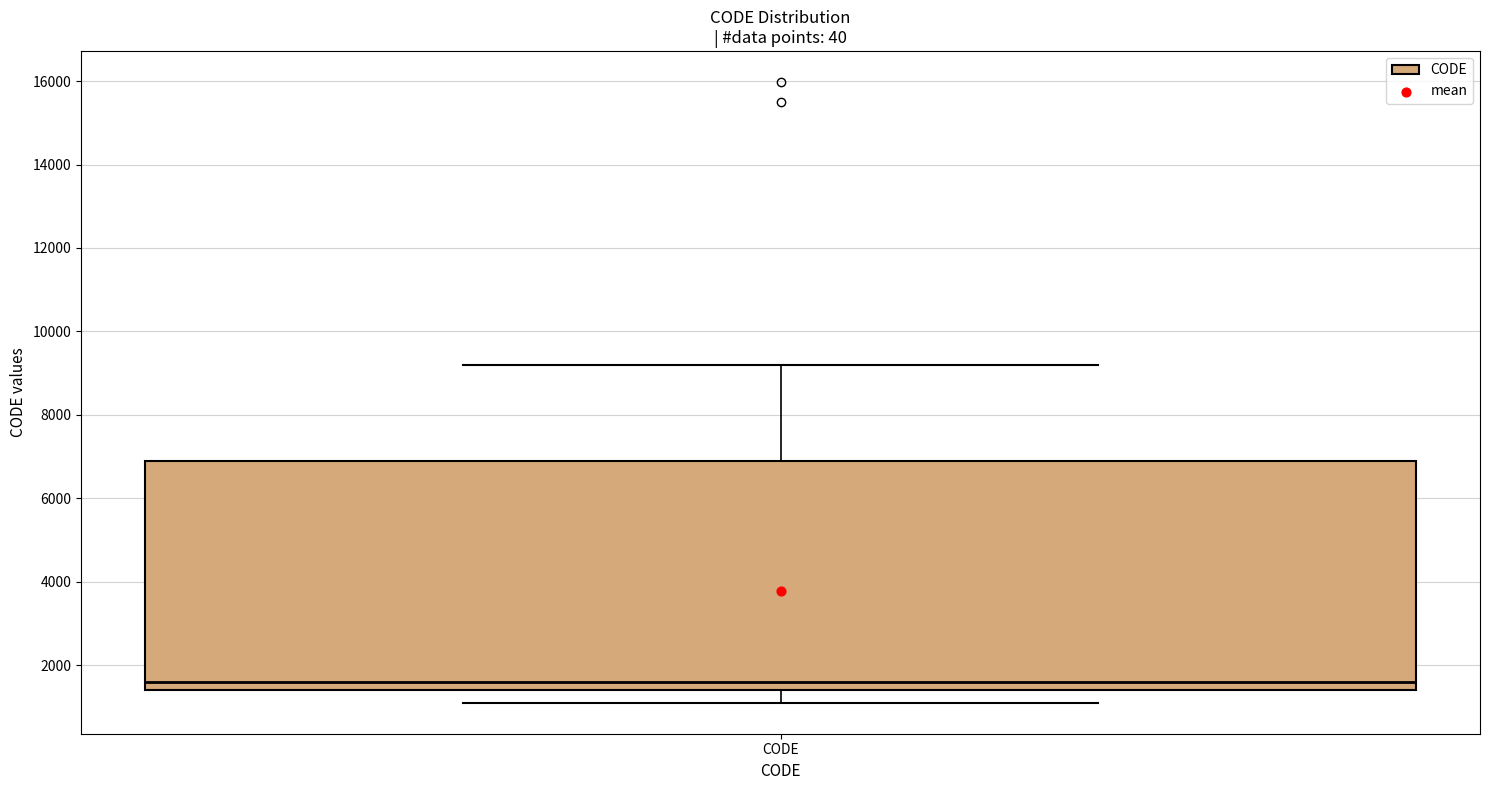

Transcribe this box plot: give where the median line is, the range the box spans, and where the two whiskers end, as read against the y-axis. The values are not printed on the chart, so give them approximately, as read against the axis.

median 1600, box 1400 to 6800, whiskers 1200 to 9200